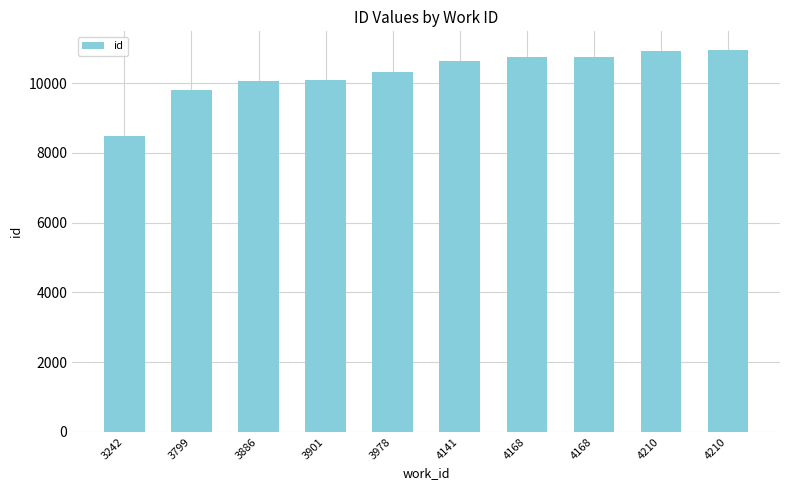

How many data points are less than 10643?

5